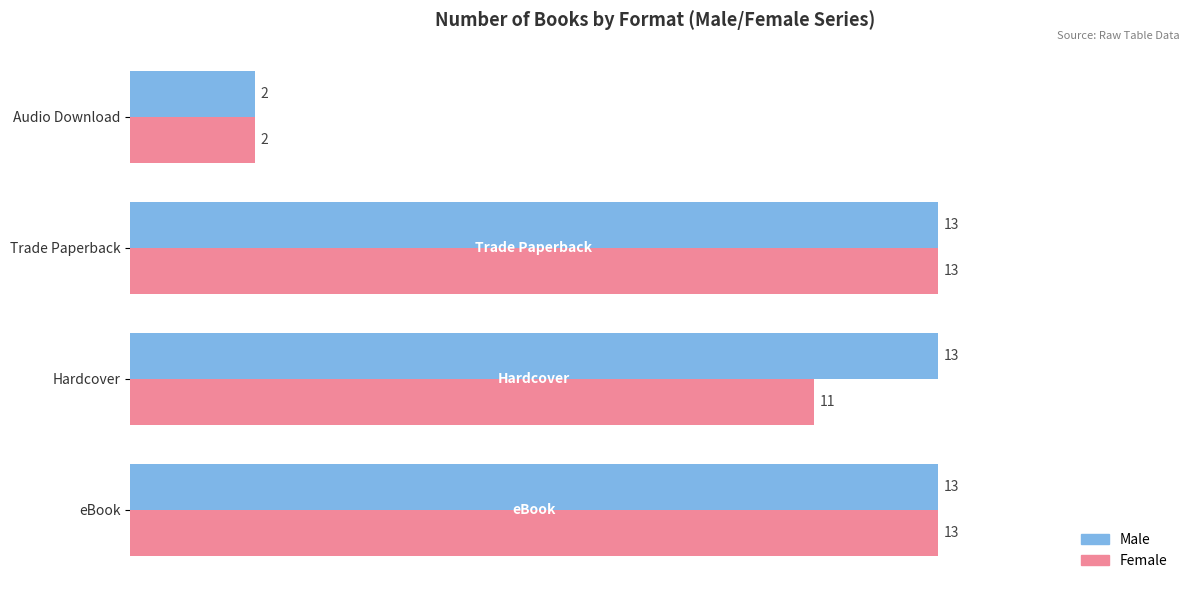

At Hardcover, list the series in order from largest to smallest.

Male, Female